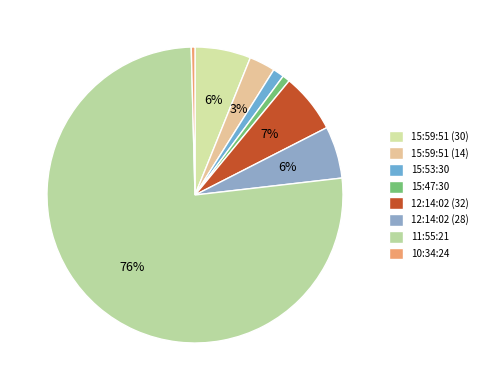

Count the number of slices in the pie.

8